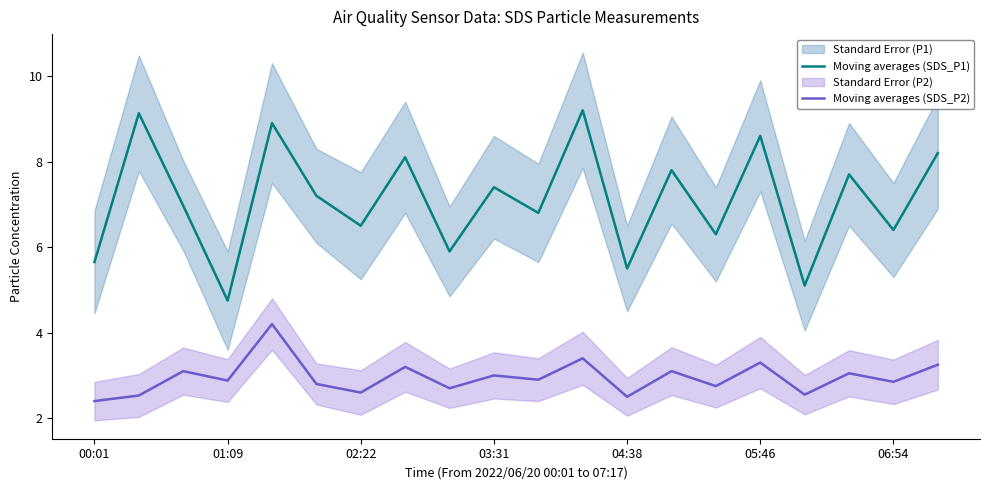

Does the chart display data point markers on the line(s)?

No